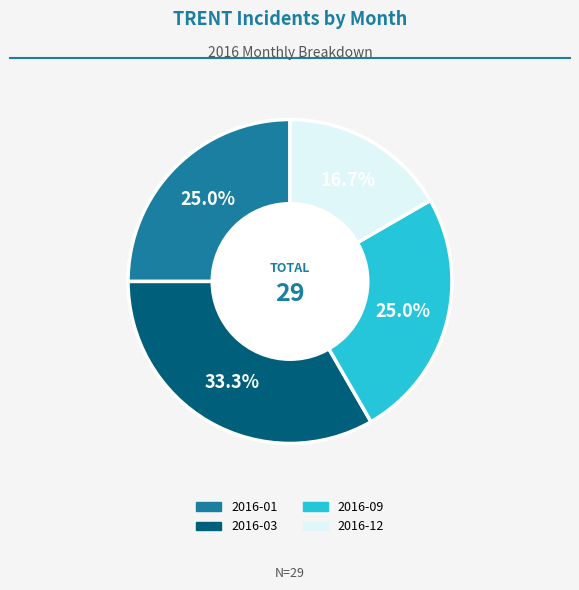

Does any single category account for the majority?

No